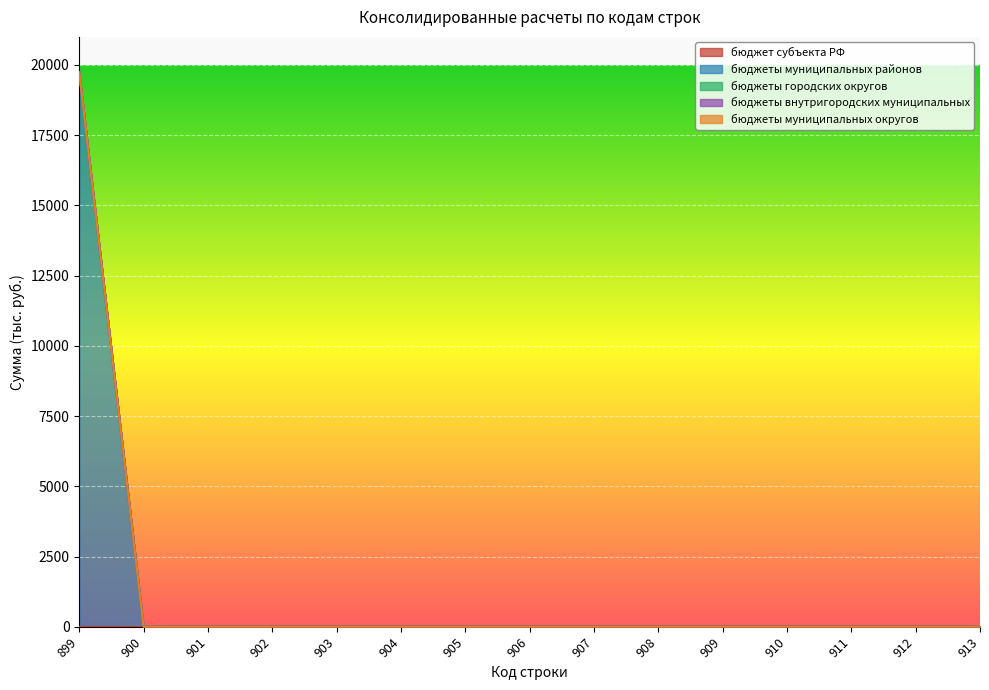

At which label does бюджеты муниципальных округов reach its minimum?

899